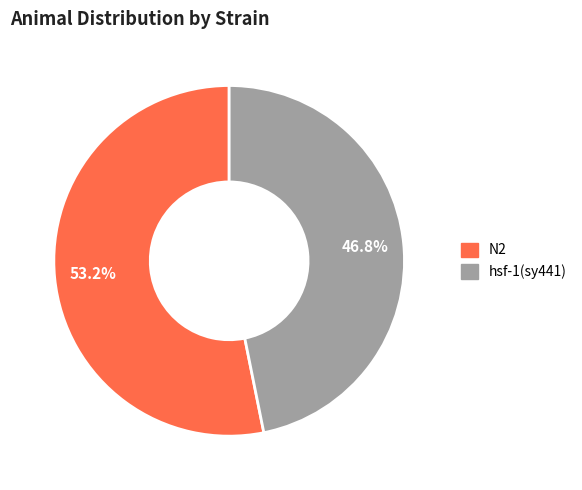

Which category has the smallest portion of the pie?

hsf-1(sy441)